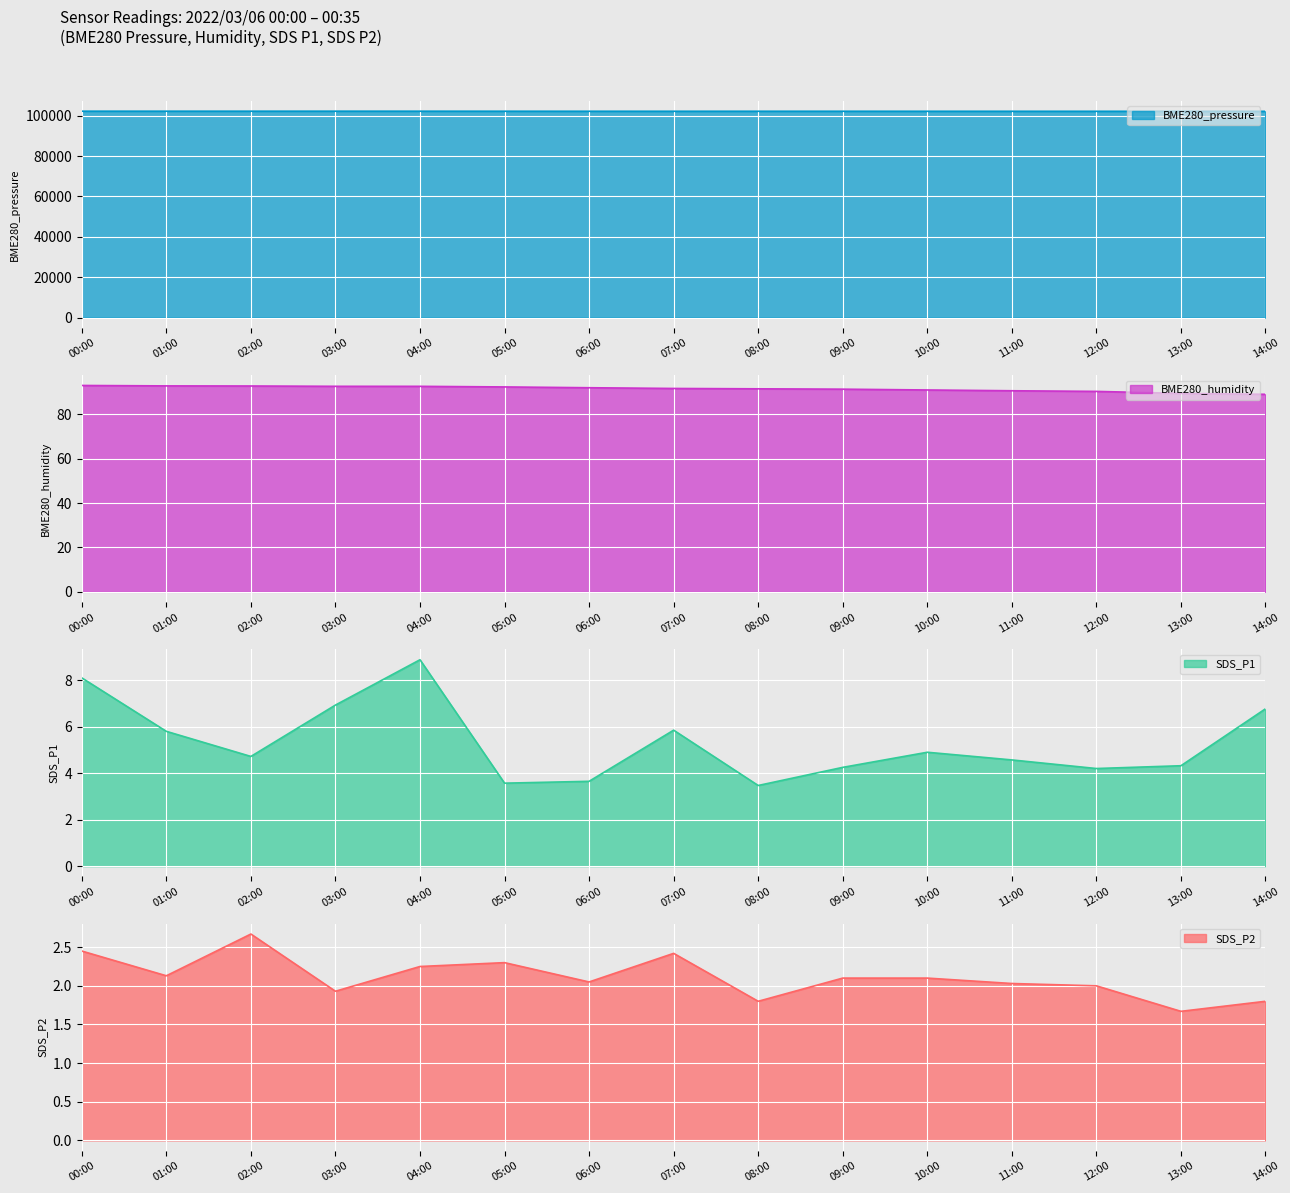

List the labels in order of SDS_P2 value, smallest first.

13:00, 08:00, 14:00, 03:00, 12:00, 11:00, 06:00, 09:00, 10:00, 01:00, 04:00, 05:00, 07:00, 00:00, 02:00